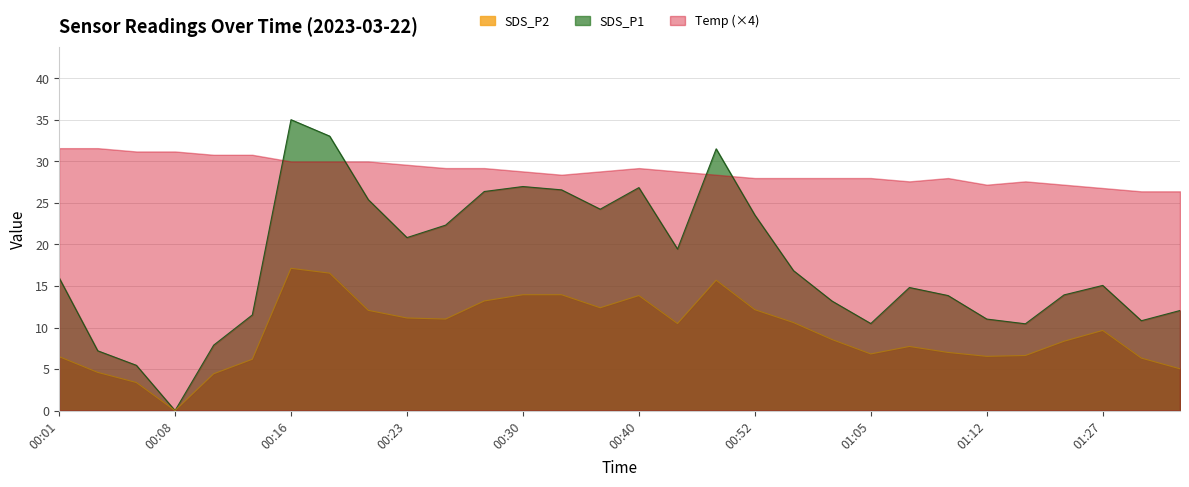

At which label is SDS_P1 closest to 17?

00:57